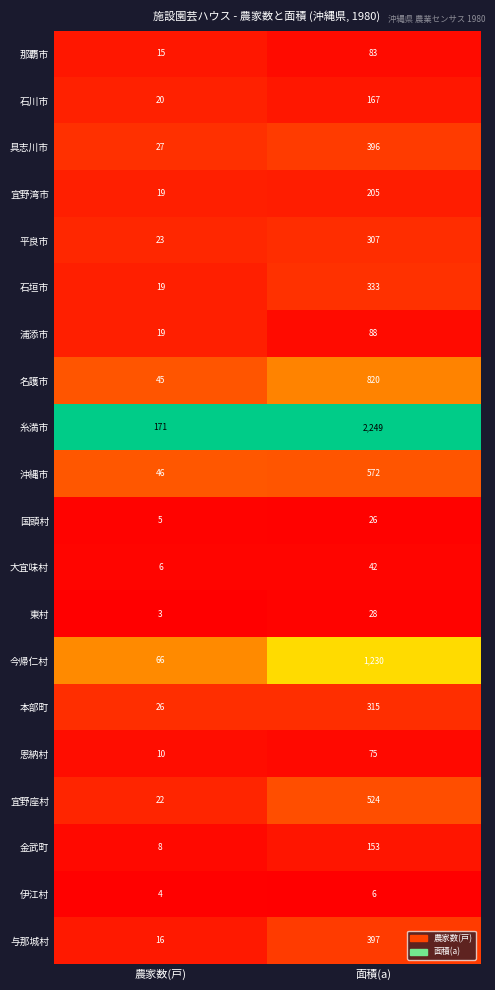

Where is 東村 nearest to the value 15?

農家数(戸)